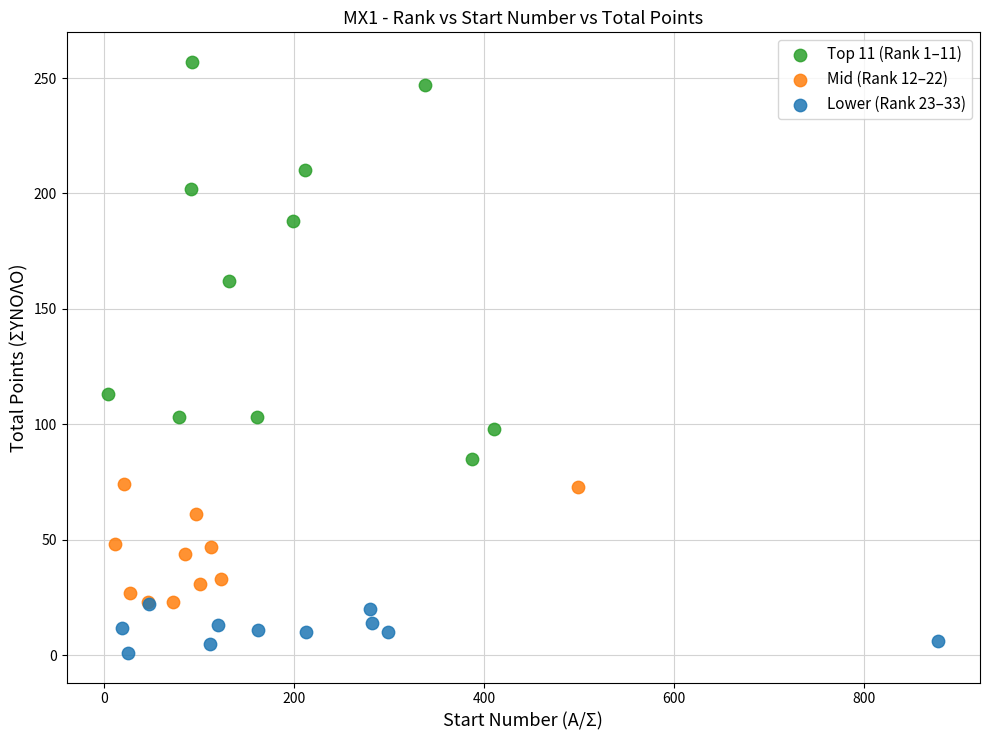

Which series reaches the minimum Y coordinate?

Lower (Rank 23–33)